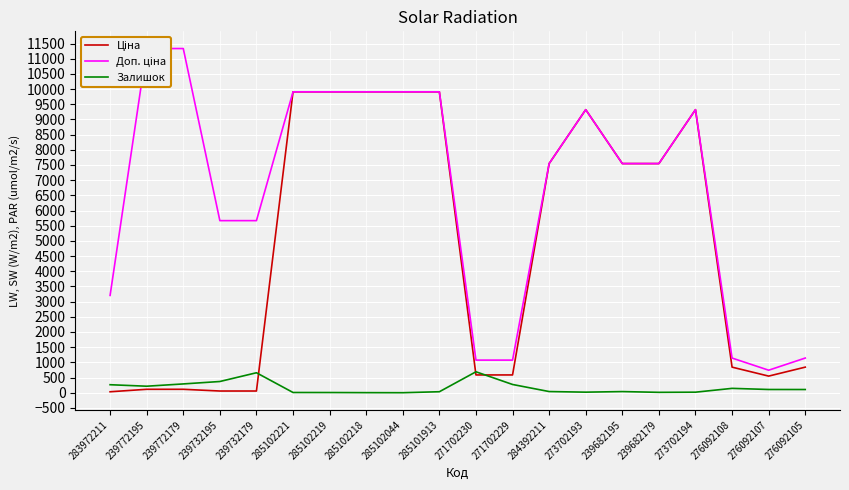

How many distinct data groups are displayed?

3